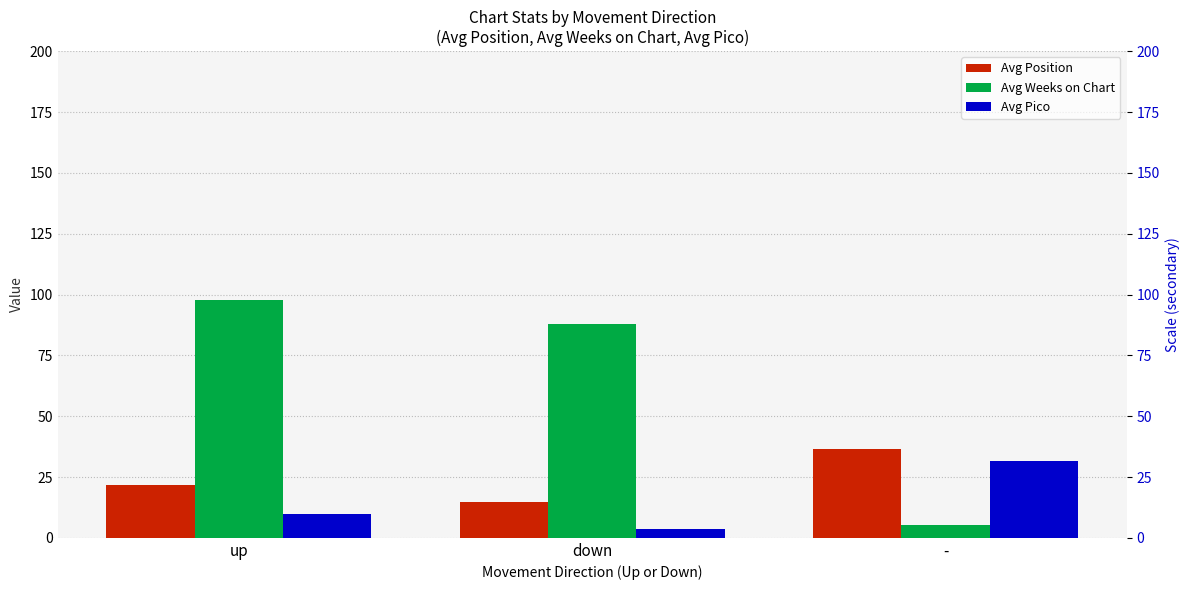

At which category is the sum across all series the highest?

up